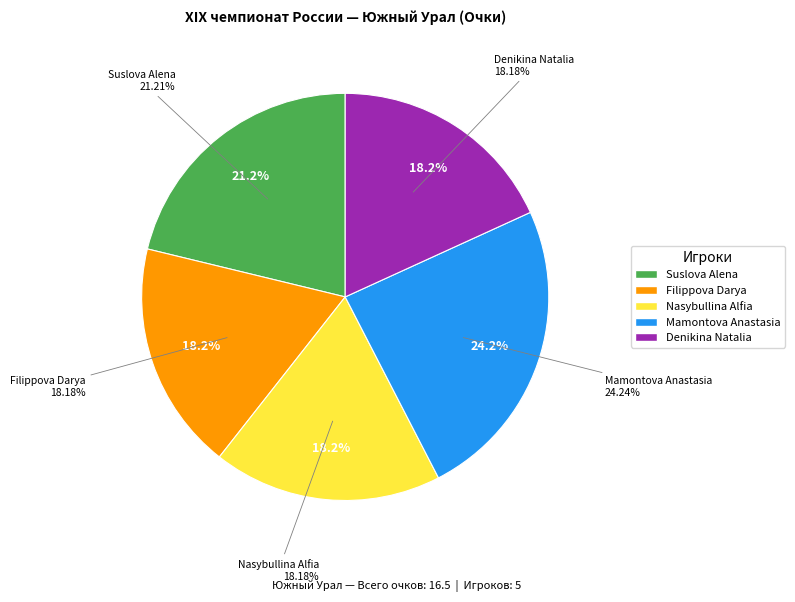

How much of the chart is everything except Suslova Alena?

78.8%